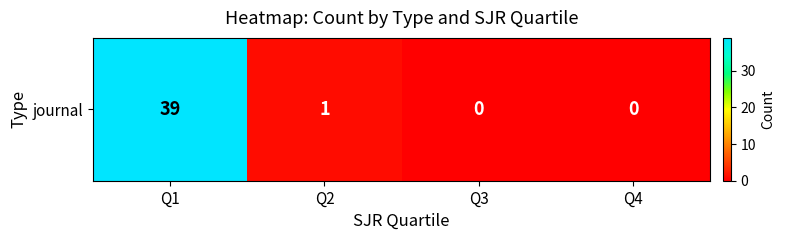

Which label corresponds to the smallest value in the chart?

Q3